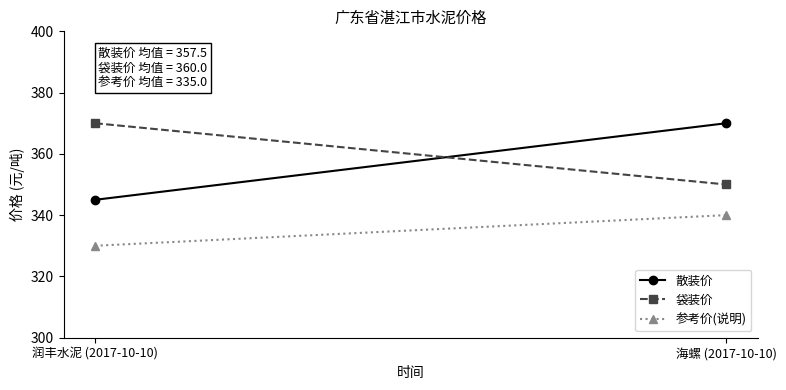

What is the value of the 散装价 point at the 2nd from the left?

370